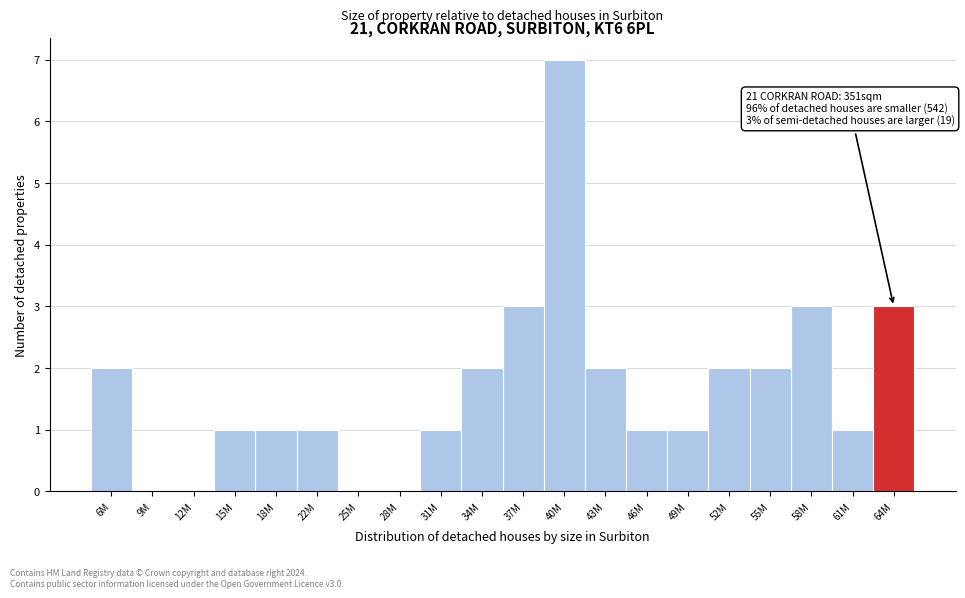

Reading left to right, what are all the values shown in this chart?

6M=2	9M=0	12M=0	15M=1	18M=1	22M=1	25M=0	28M=0	31M=1	34M=2	37M=3	40M=7	43M=2	46M=1	49M=1	52M=2	55M=2	58M=3	61M=1	64M=3